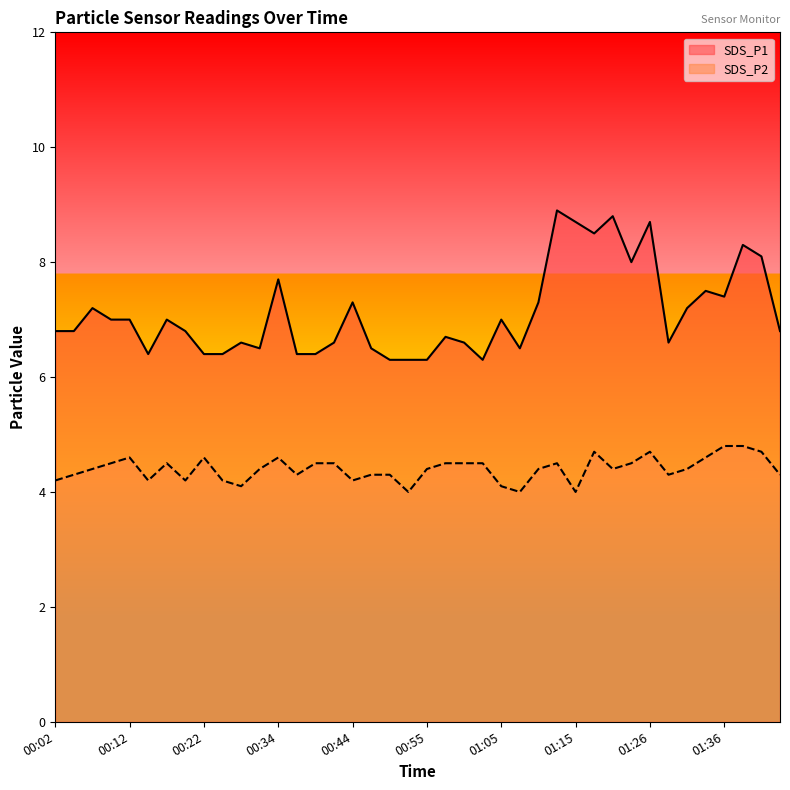

At which category is the sum across all series the highest?

01:12